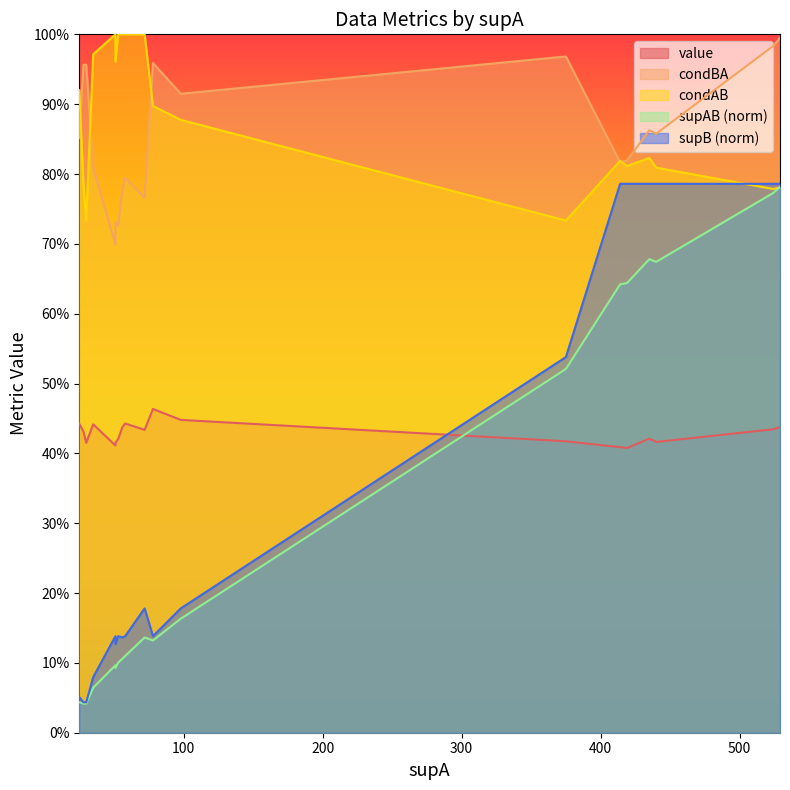

At which category does condBA reach its first local peak?

25